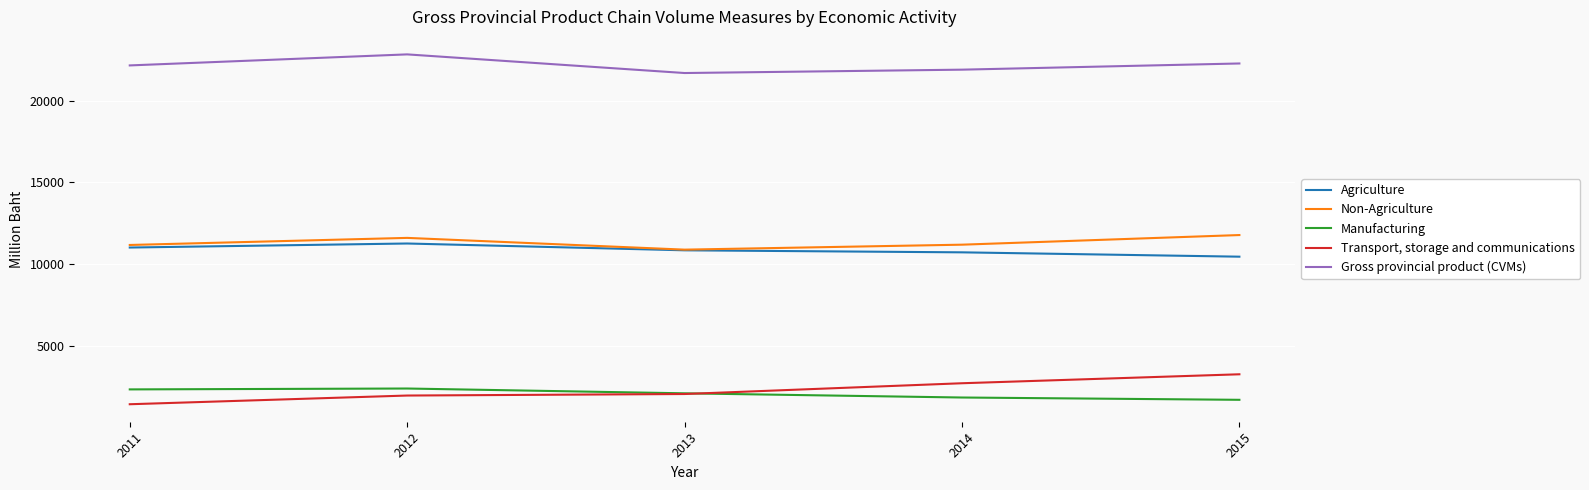

Which series has the largest range (max minus min)?

Transport, storage and communications